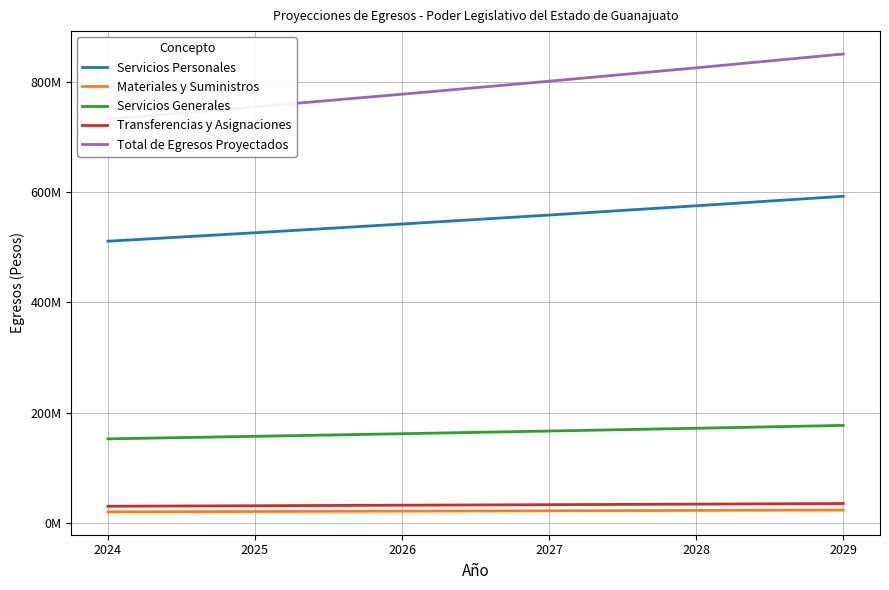

Where does the Servicios Personales series first go above 558178592?

2028